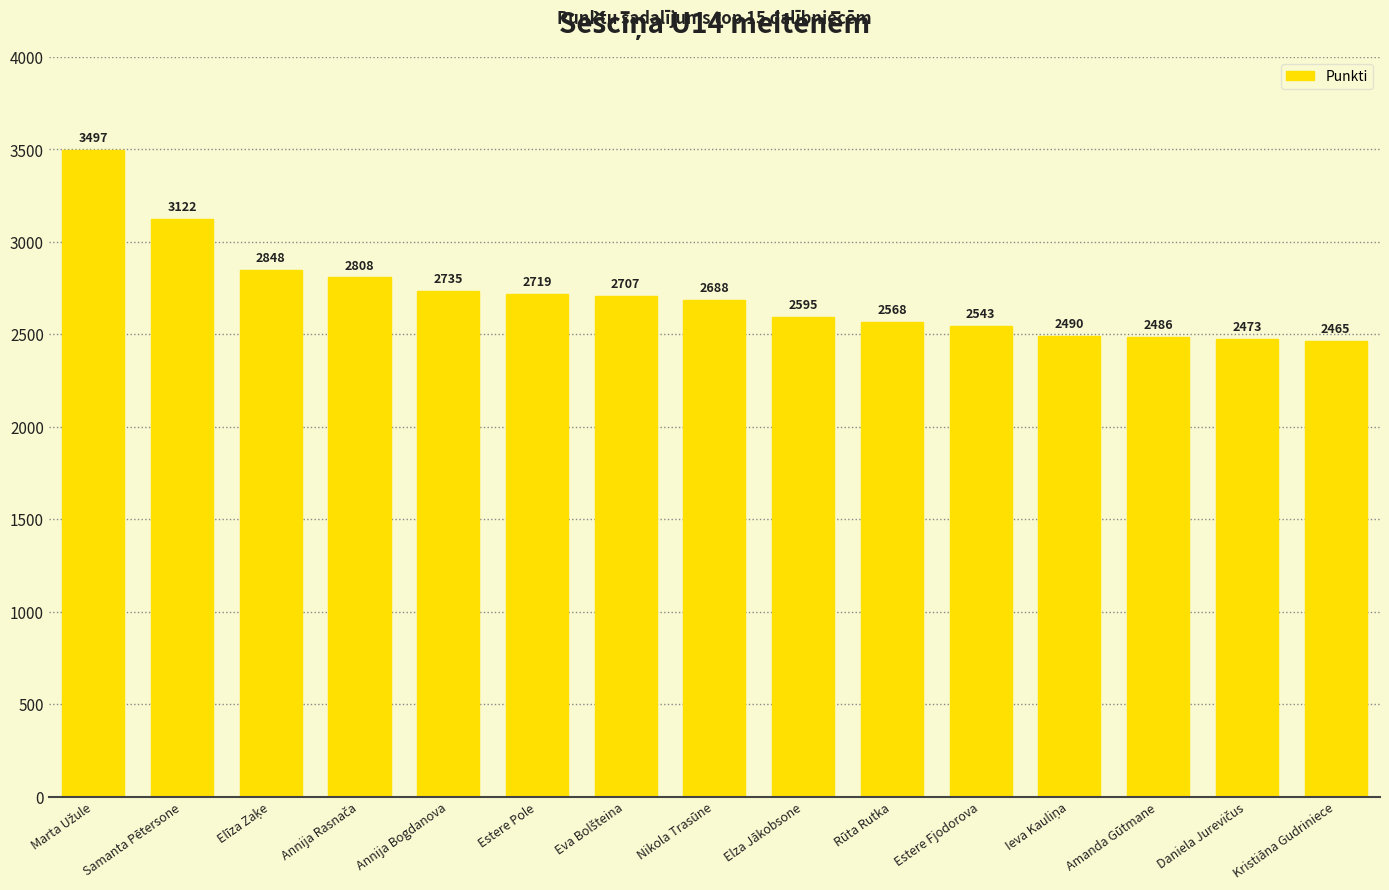

Approximately how many times larger is the value at Kristiāna Gudriniece compared to Estere Fjodorova?

1.0